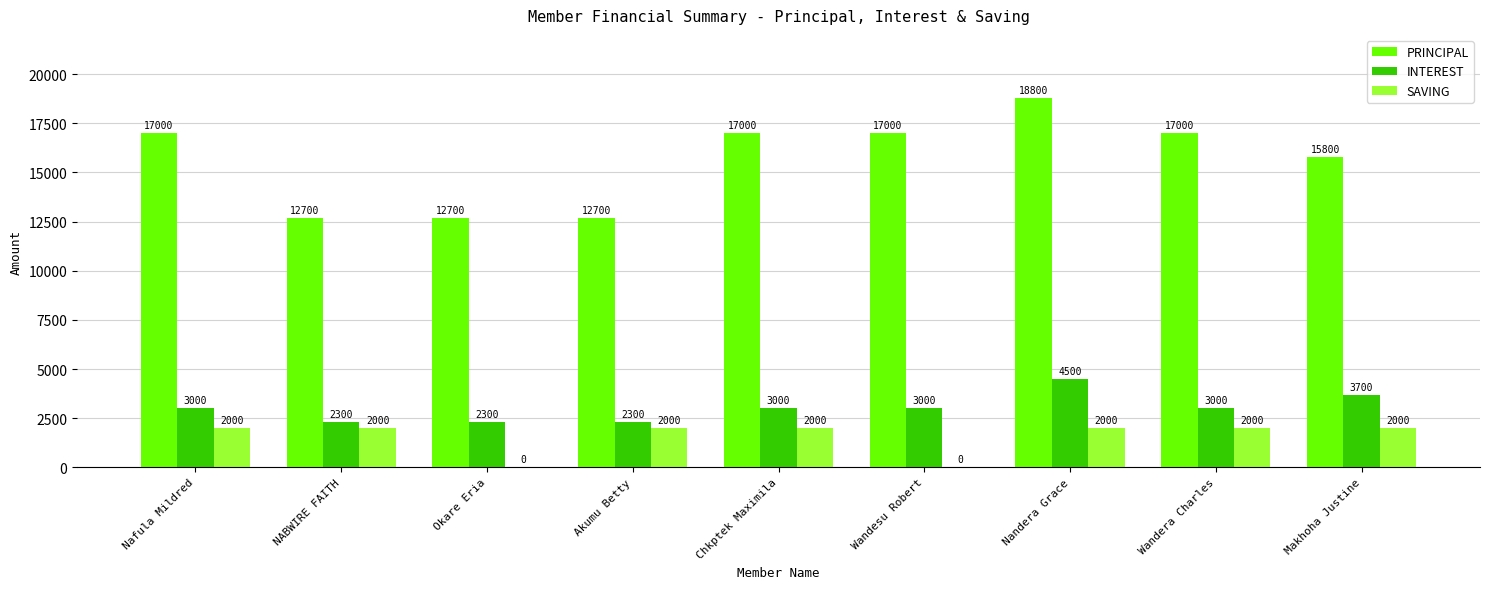

What is the total value across all series at Akumu Betty?

17000